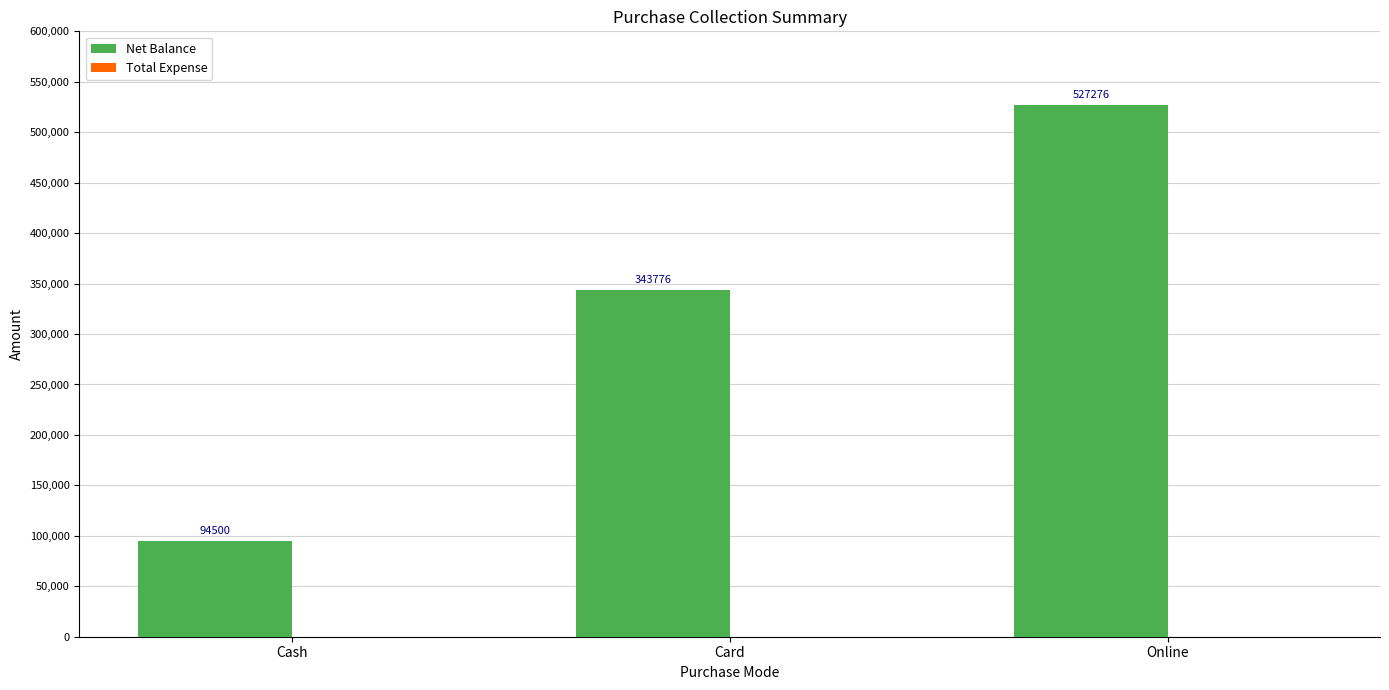

What is the ratio of the value at Cash to the value at Card?

0.3